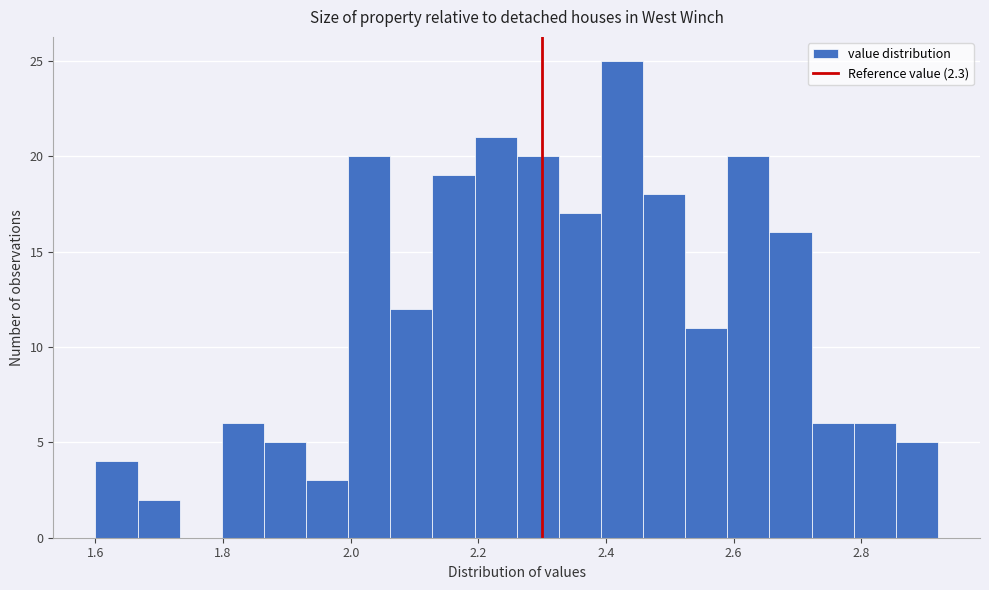

Read against the x-axis, roughly where is the centre of the tallest bar?

2.42